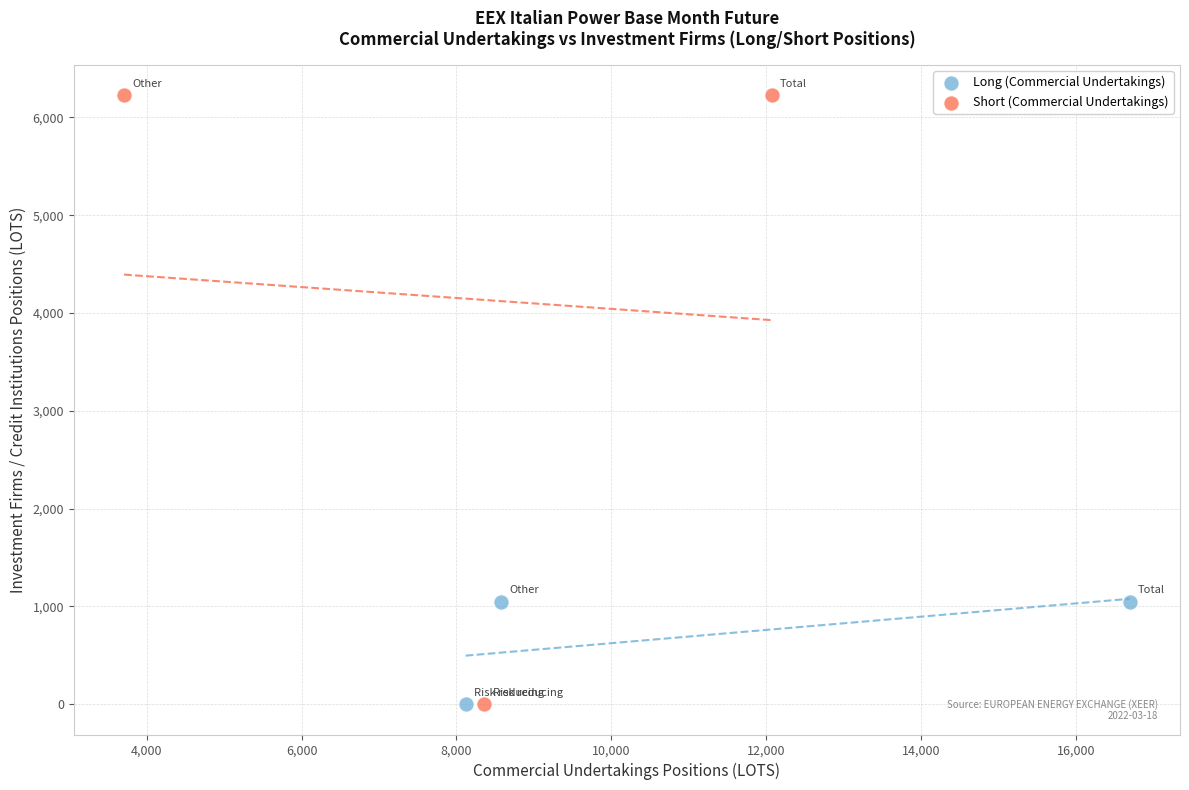

Which series has the largest Y range (max minus min)?

Short (Commercial Undertakings)